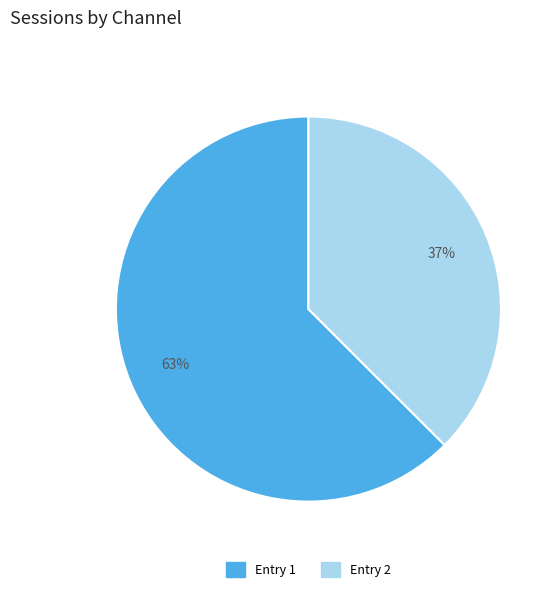

Approximately how many times larger is the value at Entry 1 compared to Entry 2?

1.7